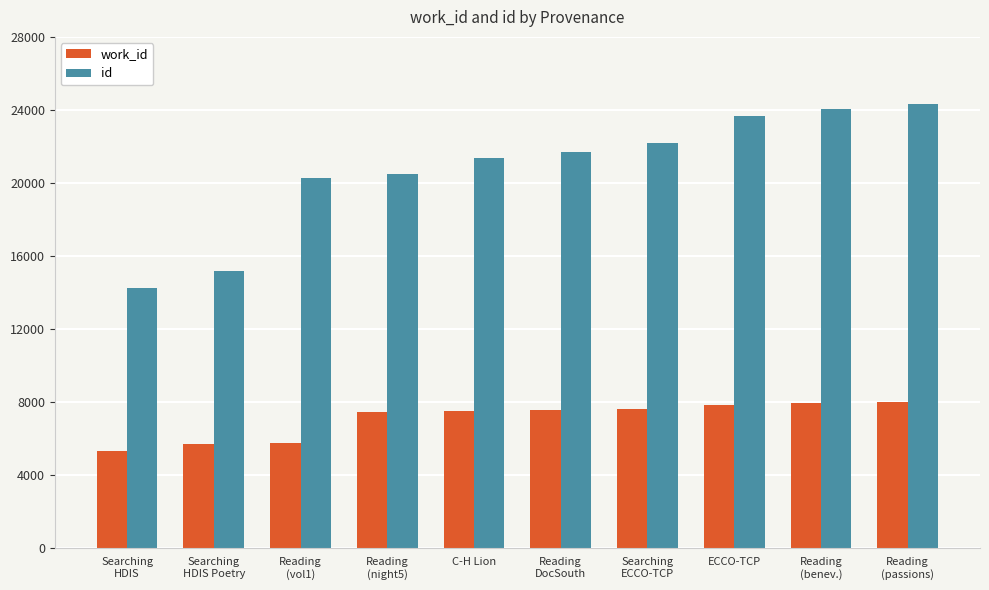

What value does the work_id series have at Reading
(night5), to the nearest 100?

7400